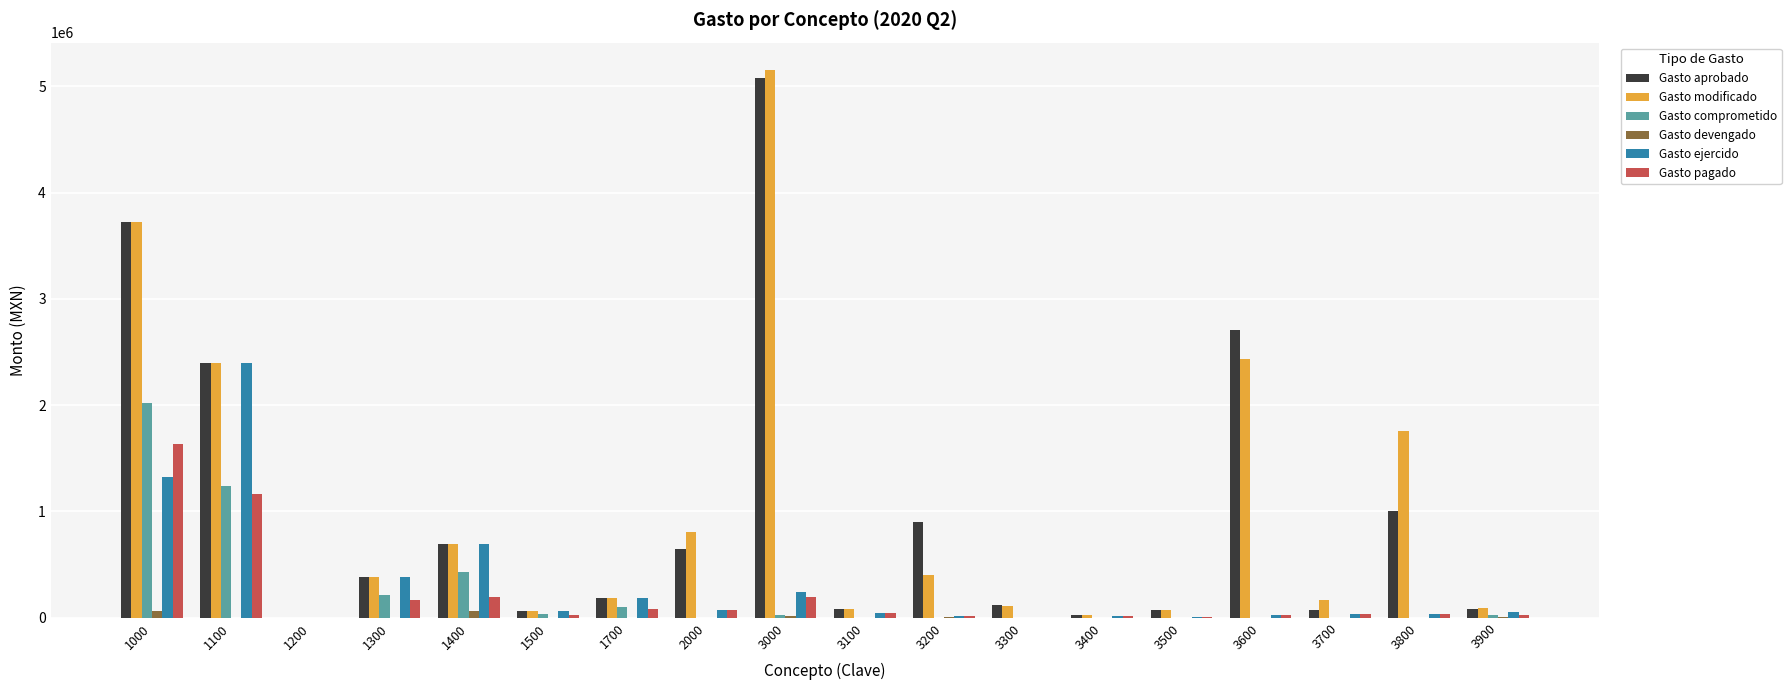

Is the value of Gasto ejercido at 1700 greater than the value of Gasto pagado at 1700?

Yes